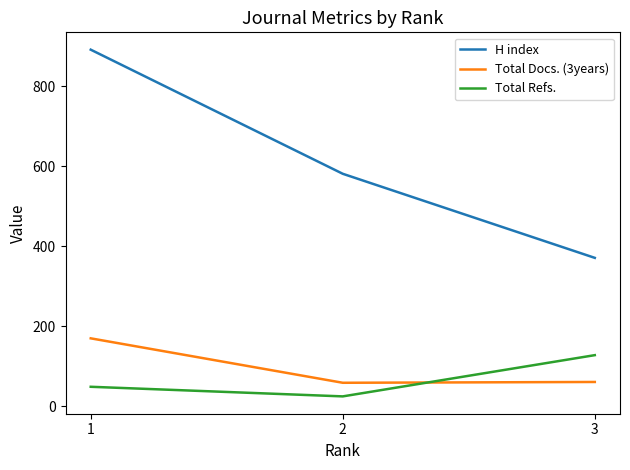

What is the difference between the H index values at 2 and 1?

310